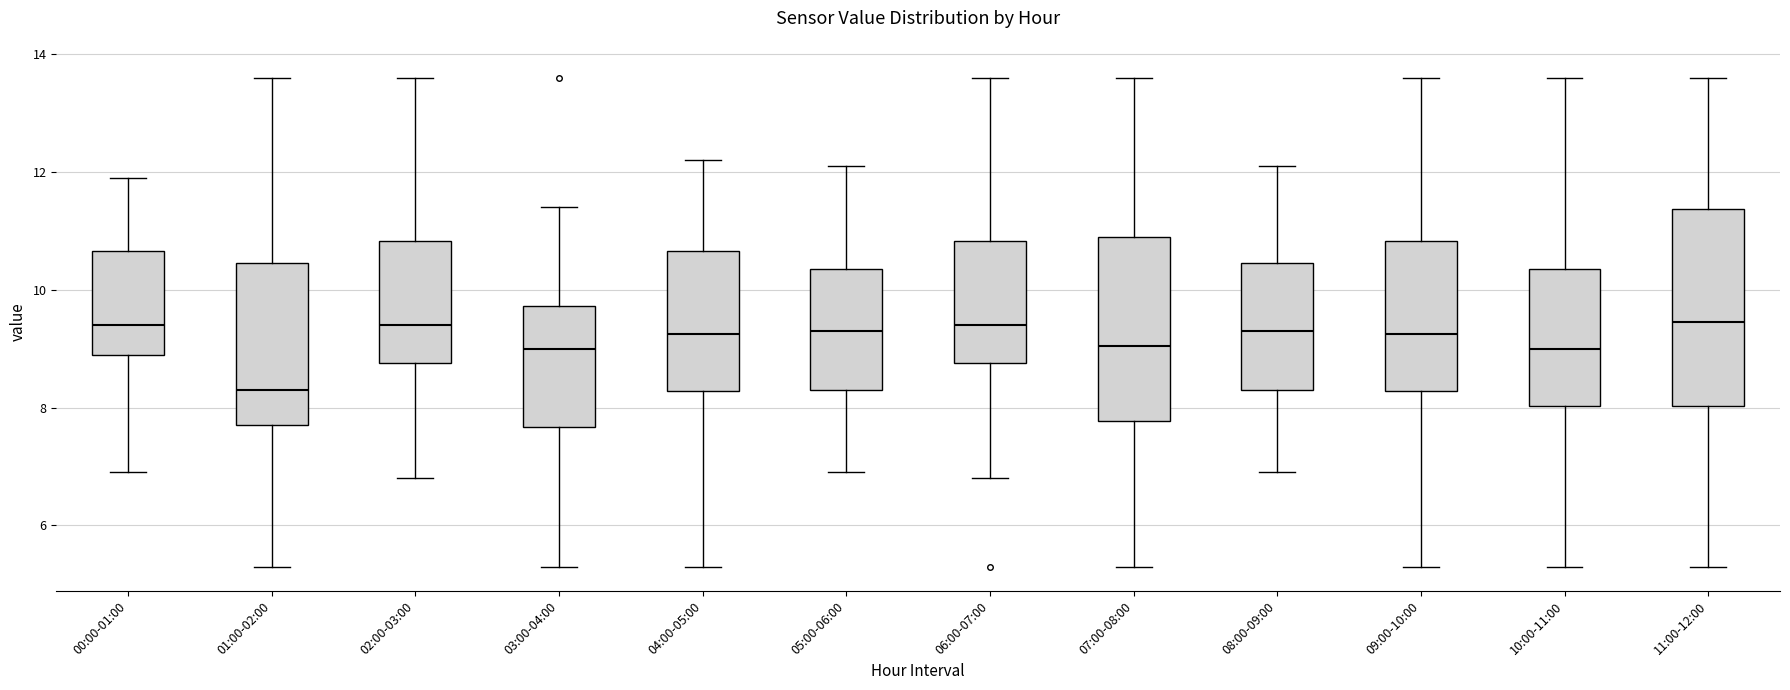

Which box is the tallest, from its lower edge to its upper edge?

11:00-12:00